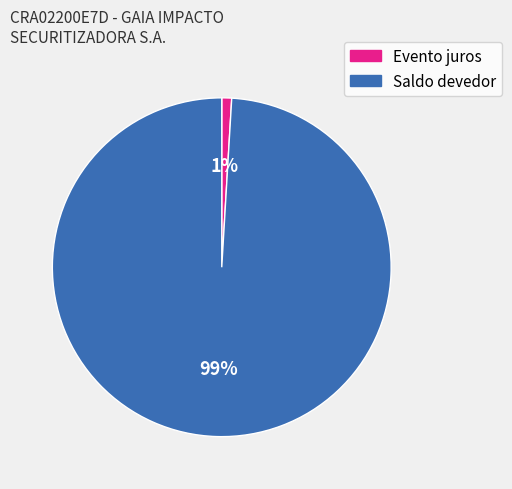

Which has a higher value, Evento juros or Saldo devedor?

Saldo devedor